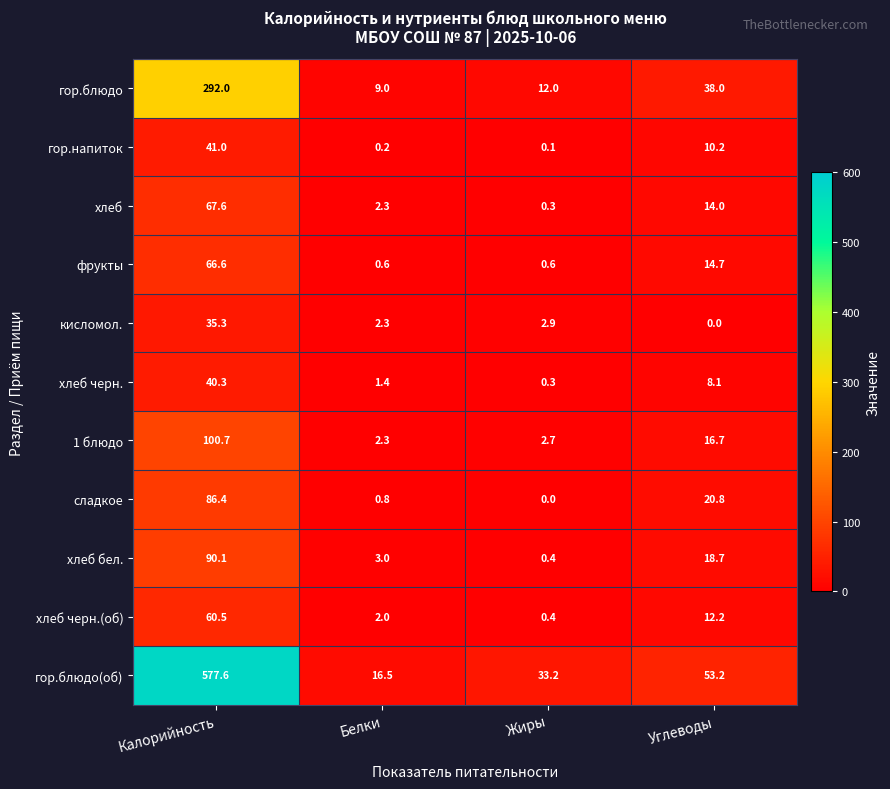

At which label is сладкое closest to 43?

Углеводы